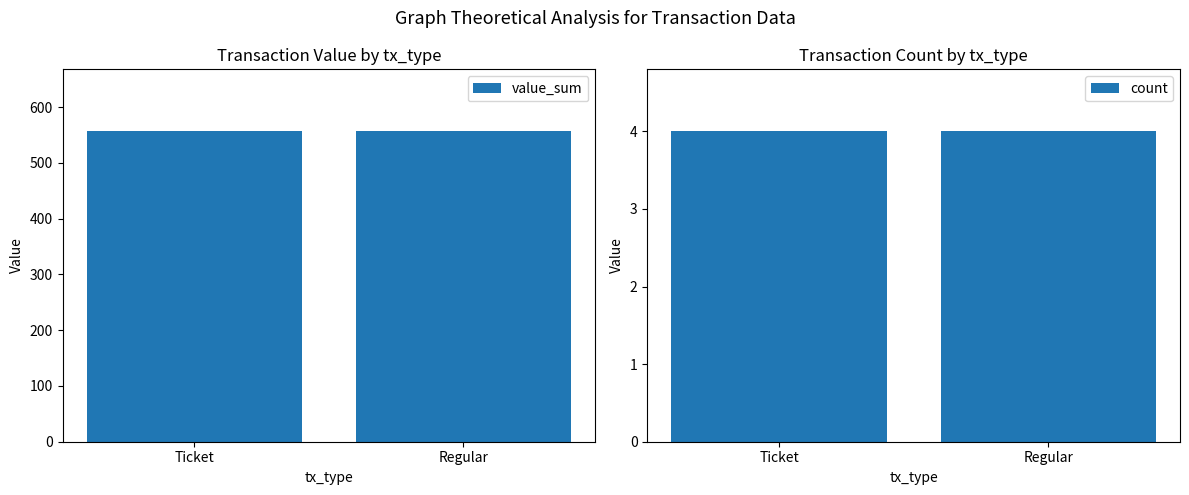

Reading left to right, transcribe all the data shown in this chart.

value_sum: Ticket=556.3	Regular=556.3
count: Ticket=4.0	Regular=4.0